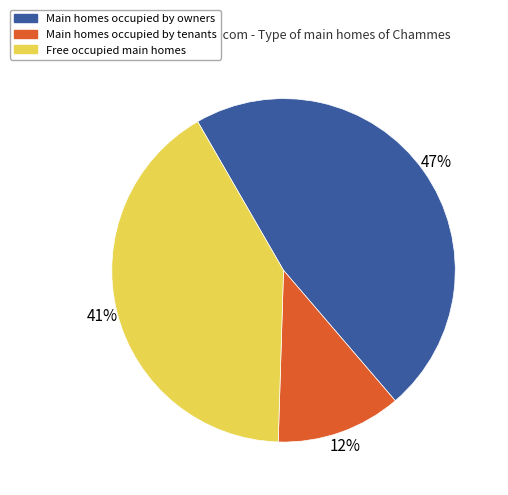

To the nearest percent, what is the difference between the largest and smallest slice percentages?

35%